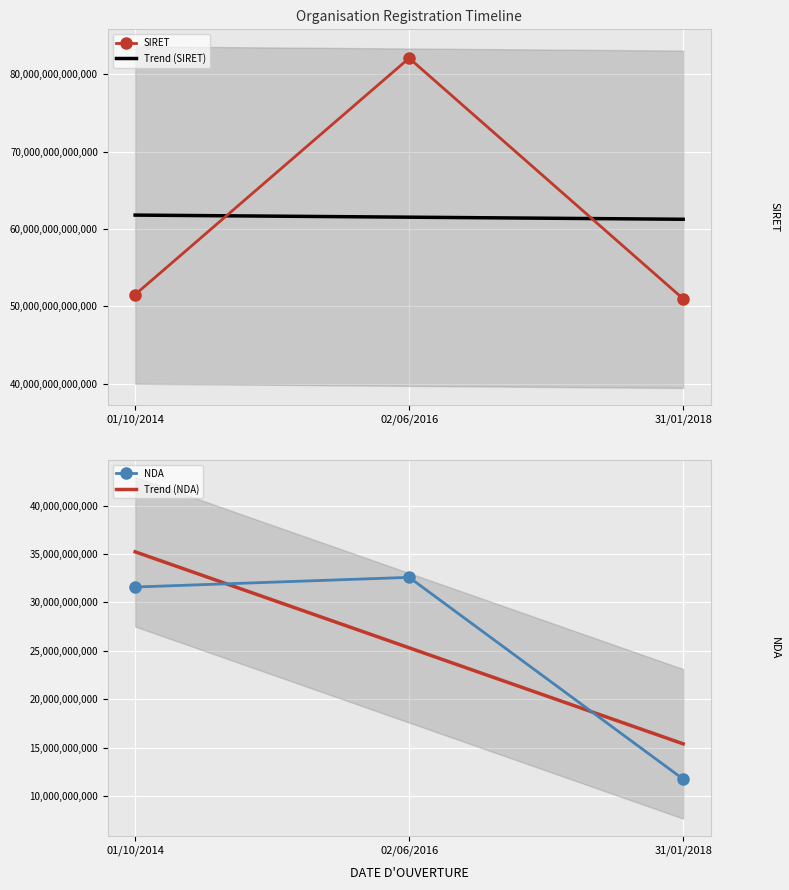

Is the value of NDA at 31/01/2018 greater than the value of SIRET at 02/06/2016?

No